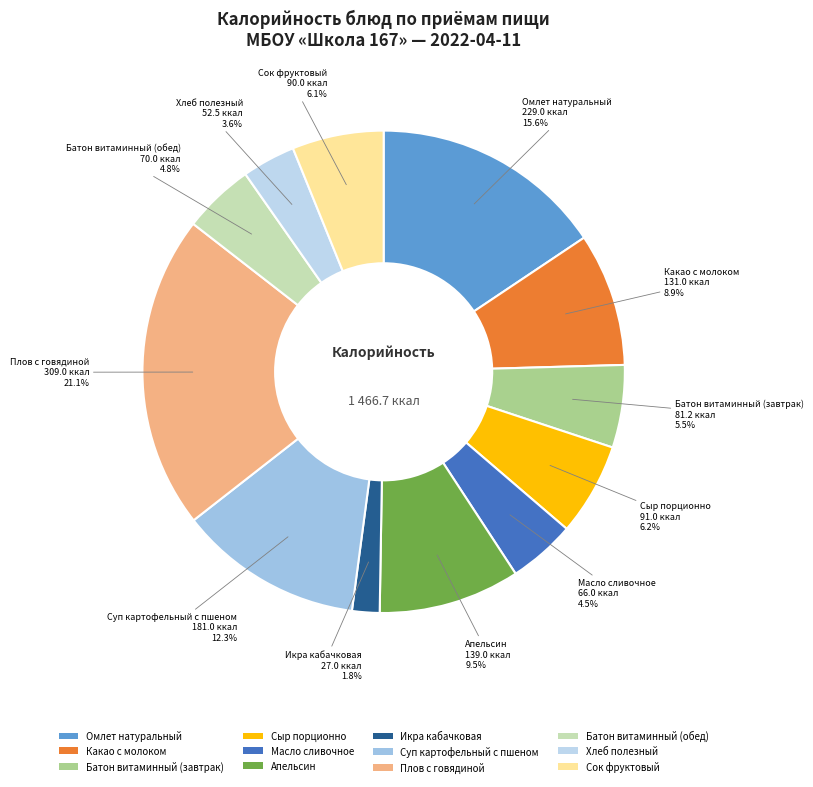

Does Плов с говядиной account for over 50% of the chart?

No